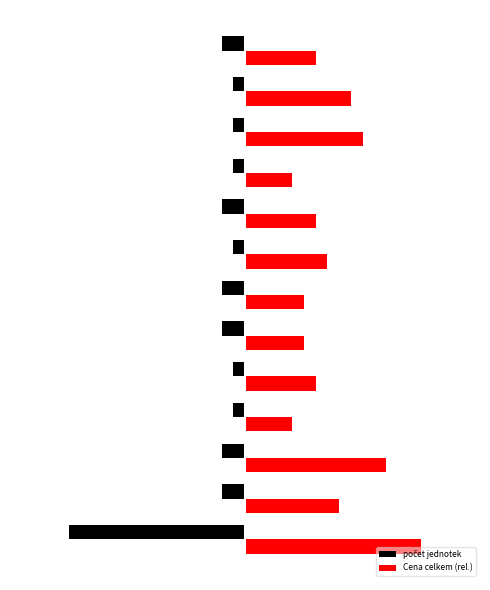

How many values in the počet jednotek series exceed -2?

6